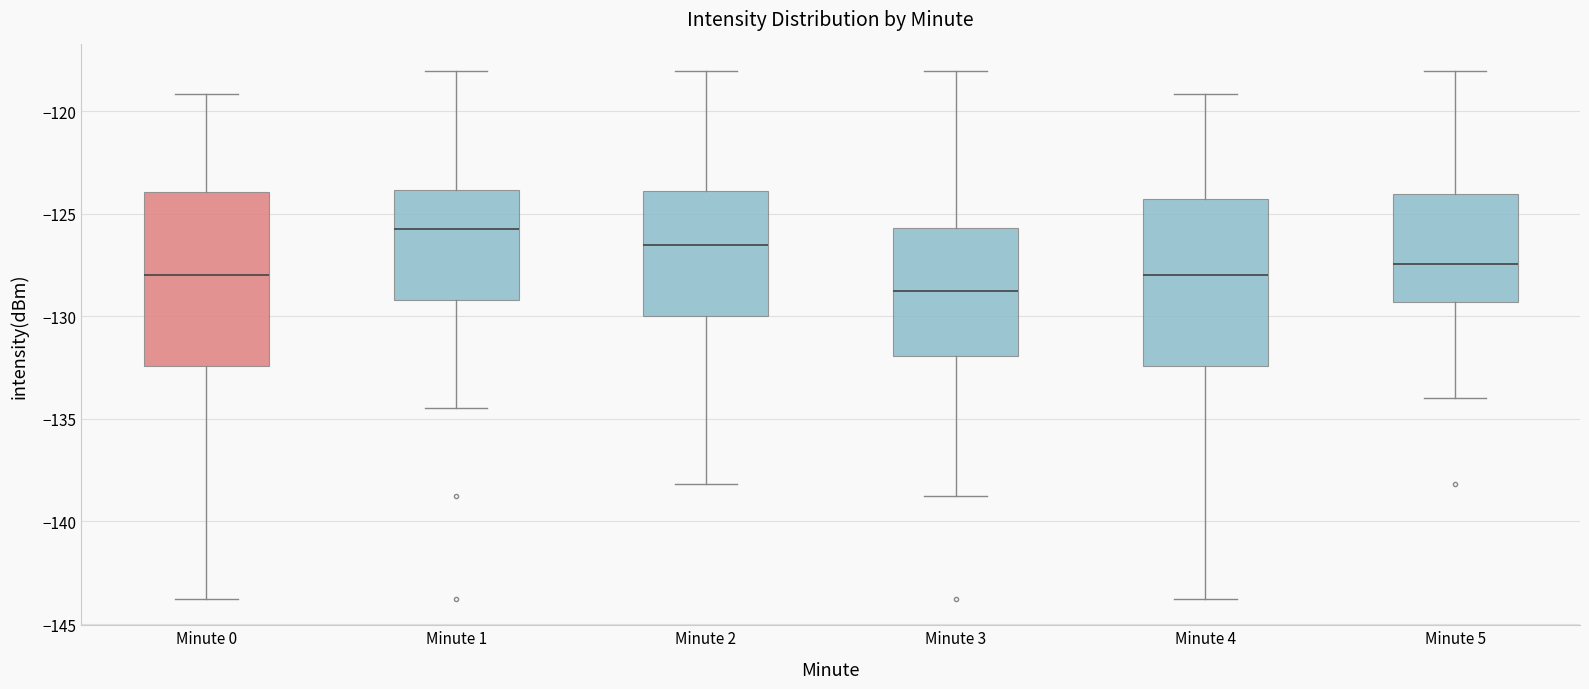

Reading left to right, transcribe this box plot: for each box, give where its median line is, the range the box spans, and where its two whiskers end, as read against the y-axis. The values are not printed on the chart, so give them approximately, as read against the axis.

Minute 0: median -128.0, box -132.5 to -124.0, whiskers -144.0 to -119.0
Minute 1: median -126.0, box -129.0 to -124.0, whiskers -134.5 to -118.0
Minute 2: median -126.5, box -130.0 to -124.0, whiskers -138.0 to -118.0
Minute 3: median -129.0, box -132.0 to -125.5, whiskers -138.5 to -118.0
Minute 4: median -128.0, box -132.5 to -124.5, whiskers -144.0 to -119.0
Minute 5: median -127.5, box -129.5 to -124.0, whiskers -134.0 to -118.0